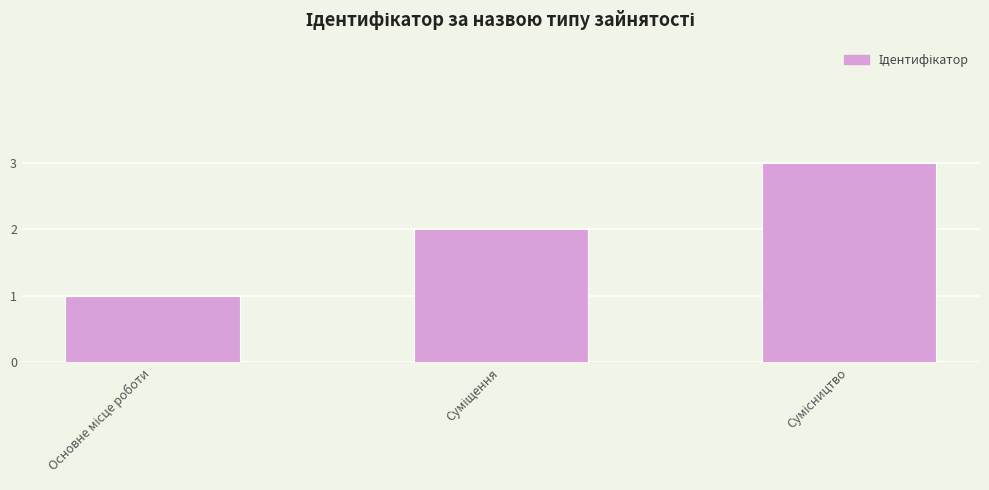

Does the chart contain any negative values?

No